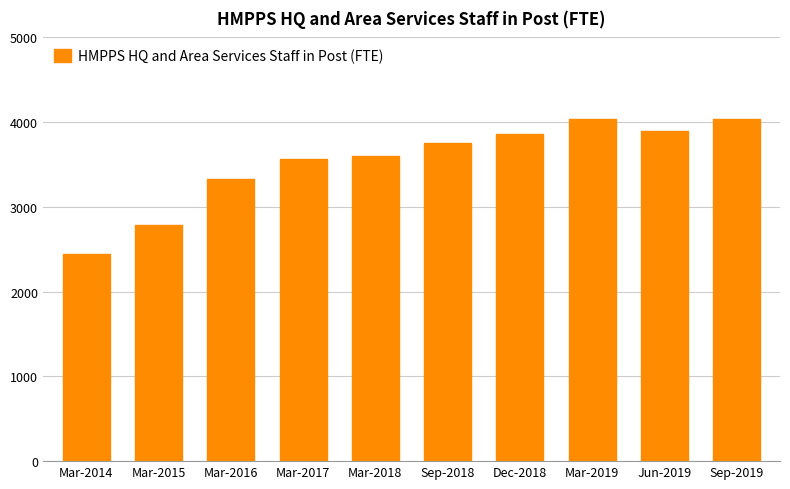

Where is the data nearest to the value 3242?

Mar-2016